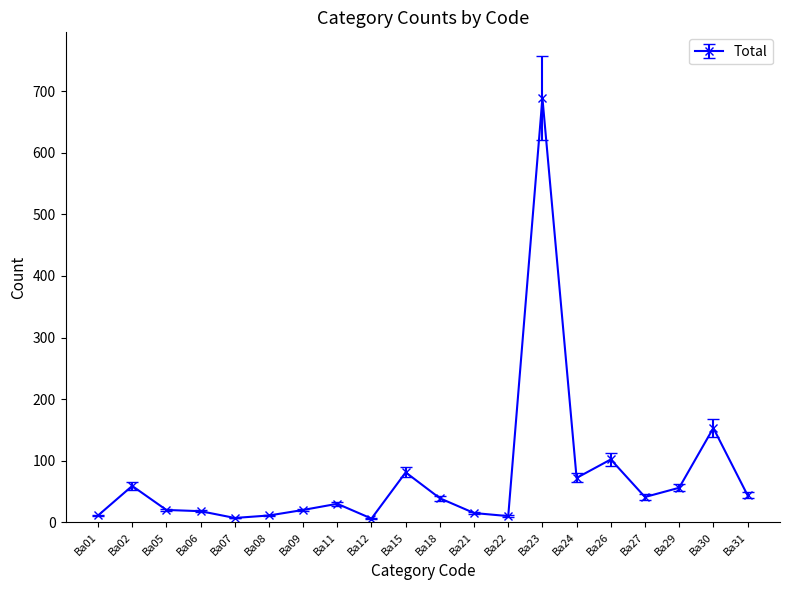

What is the greatest value displayed?

689